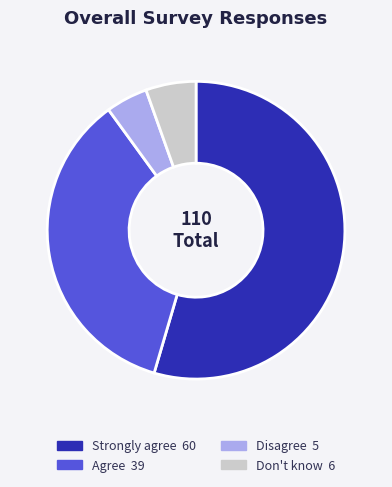

Rank the categories by value from highest to lowest.

Strongly agree, Agree, Don't know, Disagree